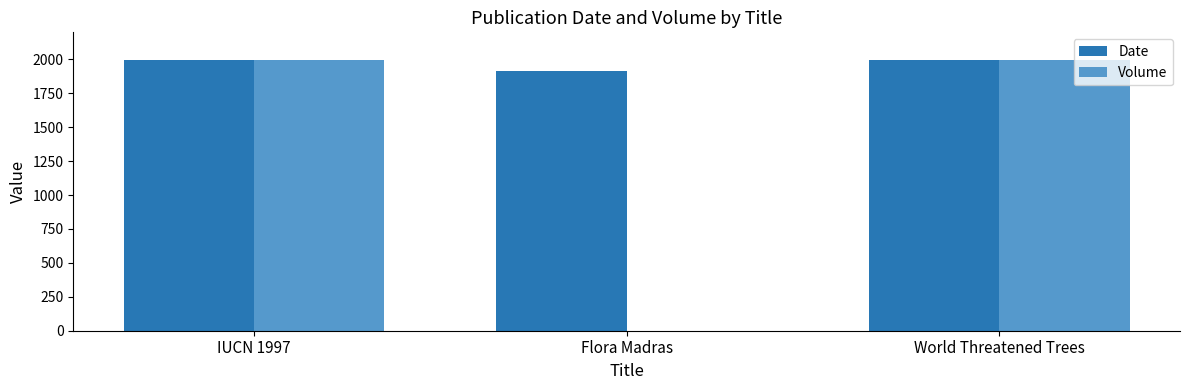

True or false: Volume has a value of 972 at World Threatened Trees.

False